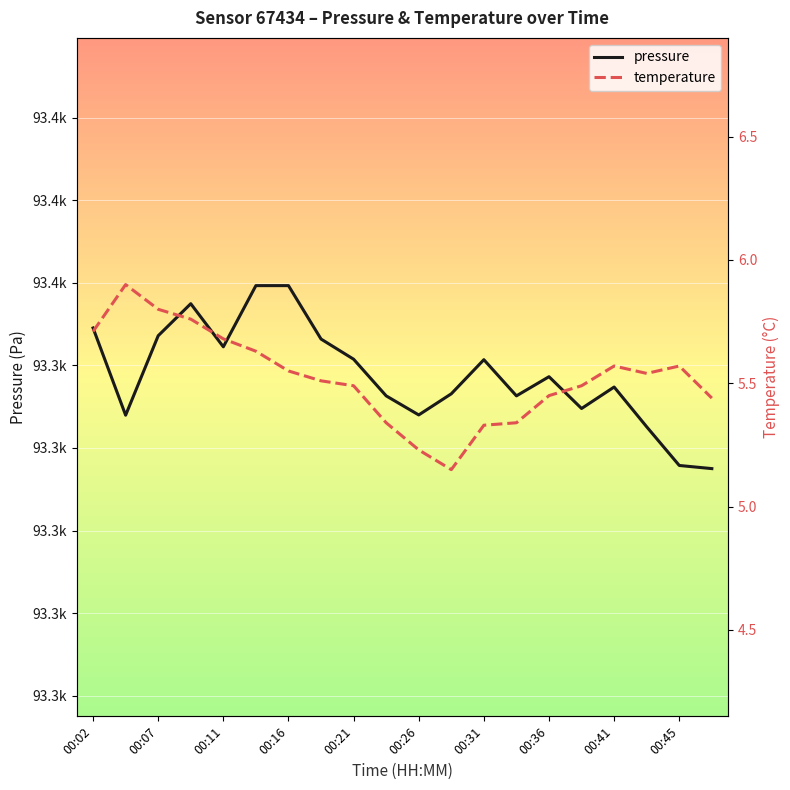

How many values in the pressure series exceed 93348?

10